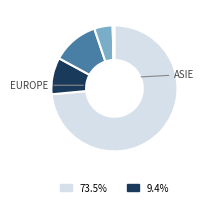

How many segments does this pie chart have?

6